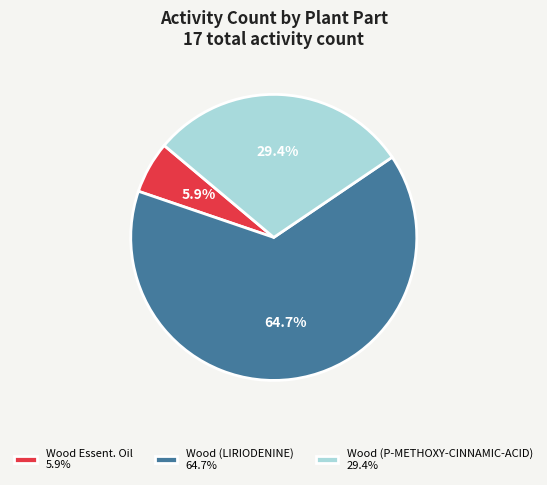

To the nearest percent, what is the average slice percentage?

33%